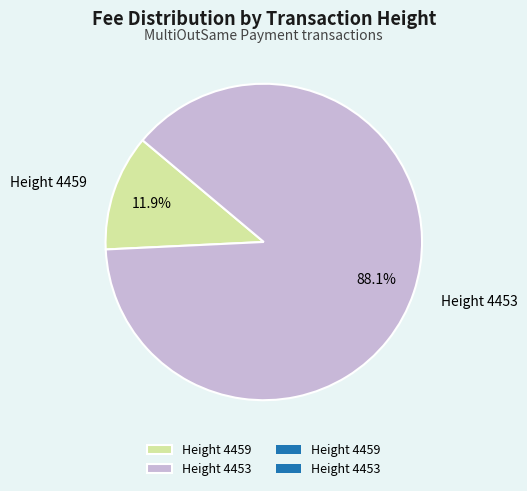

Is there any slice that represents more than half of the pie?

Yes